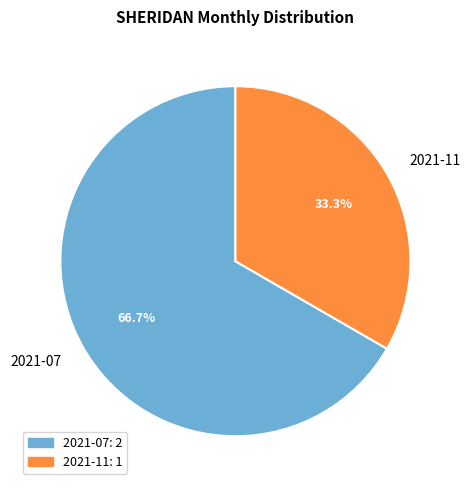

Does 2021-07 represent more than half of the total?

Yes